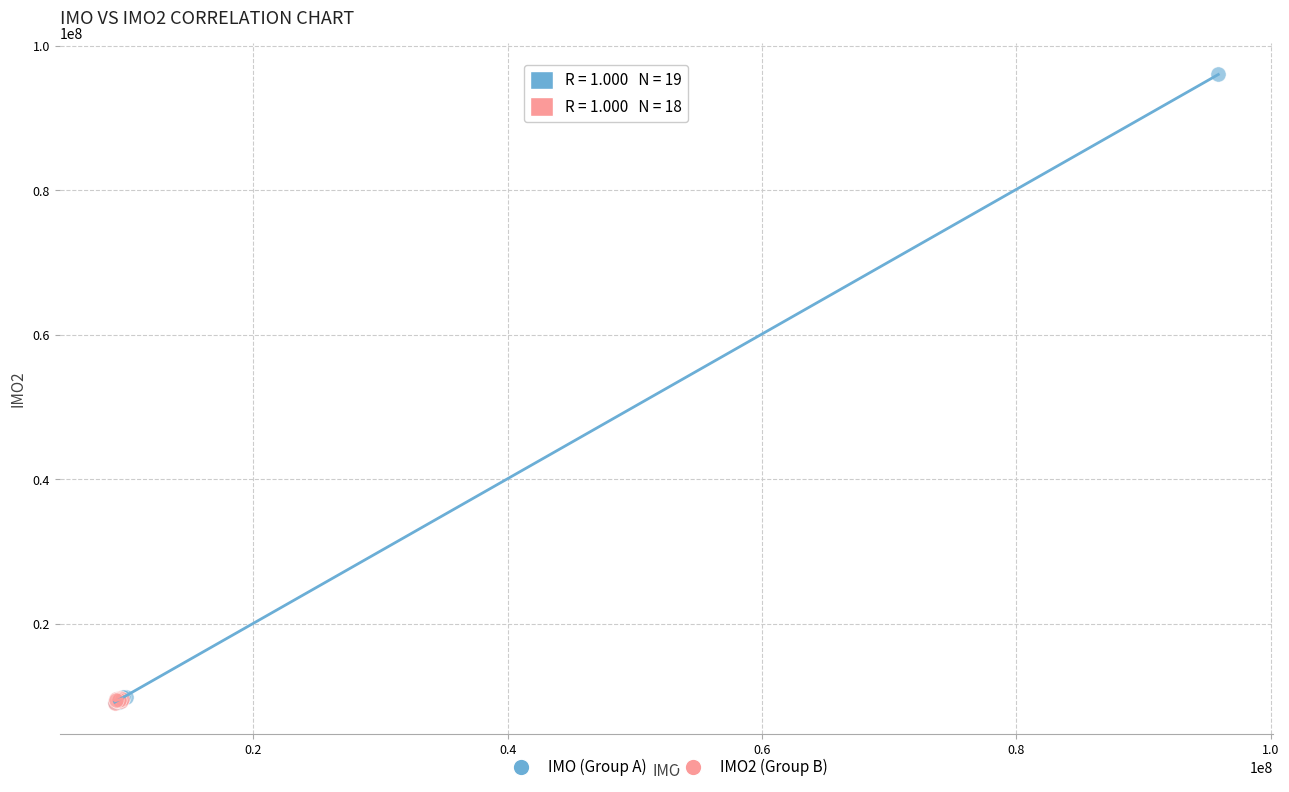

Which series reaches the maximum Y coordinate?

IMO (Group A)